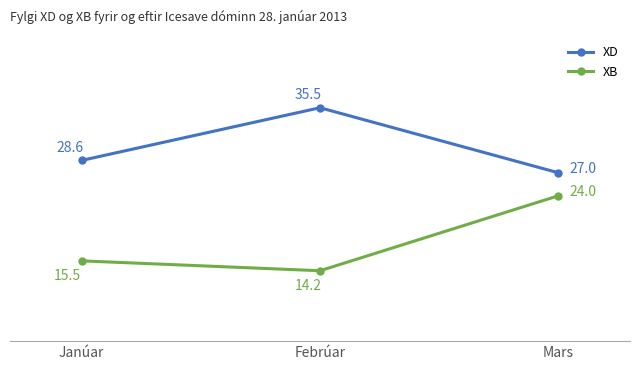

What value does the XD series have at Janúar?

28.6